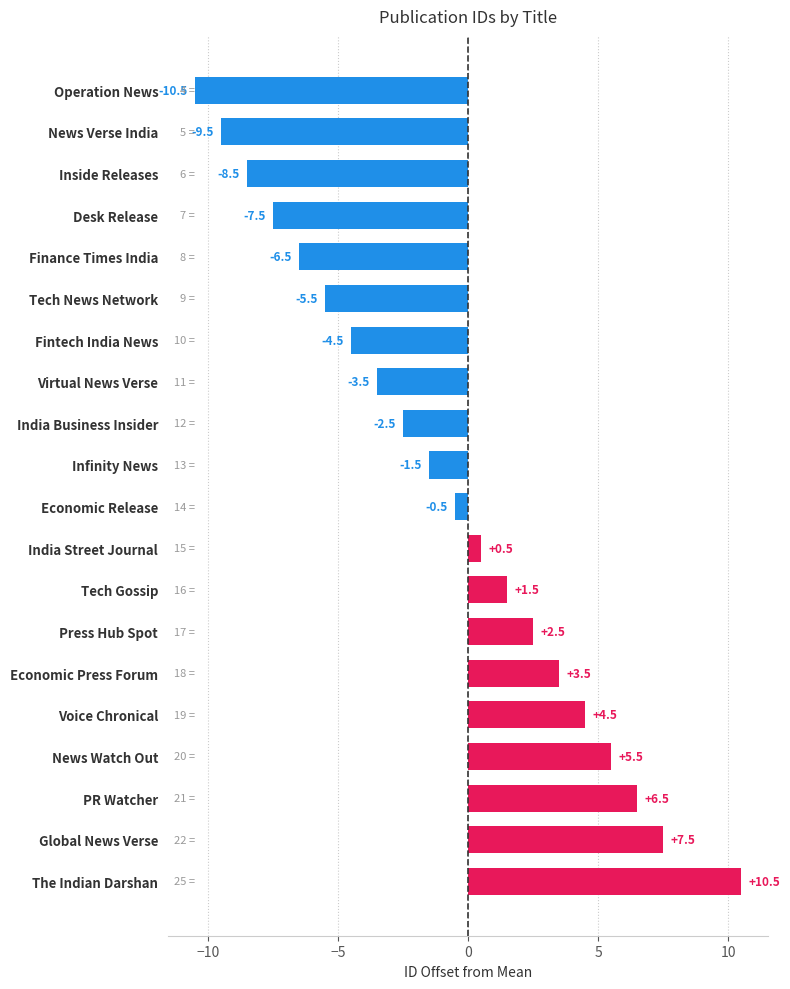

What is the greatest value displayed?

10.5